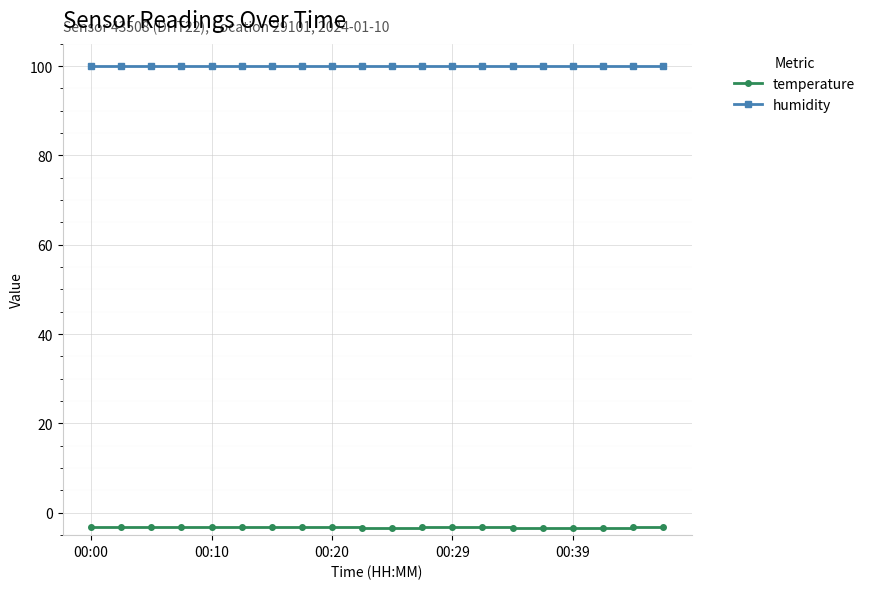

What is the greatest value displayed?

99.9